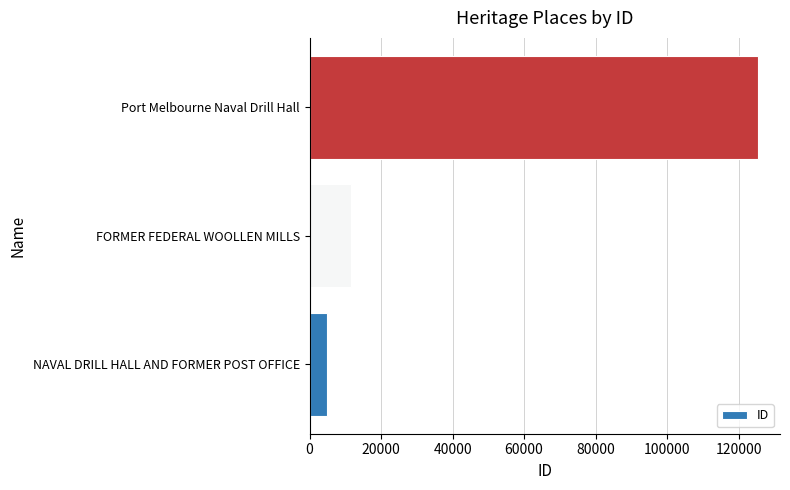

What is the difference between the maximum and minimum values?

120351